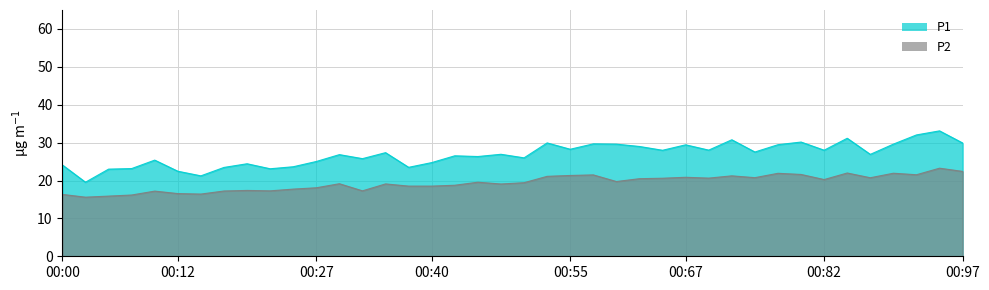

Is the value of P1 at 00:30 greater than the value of P2 at 02:15?

Yes